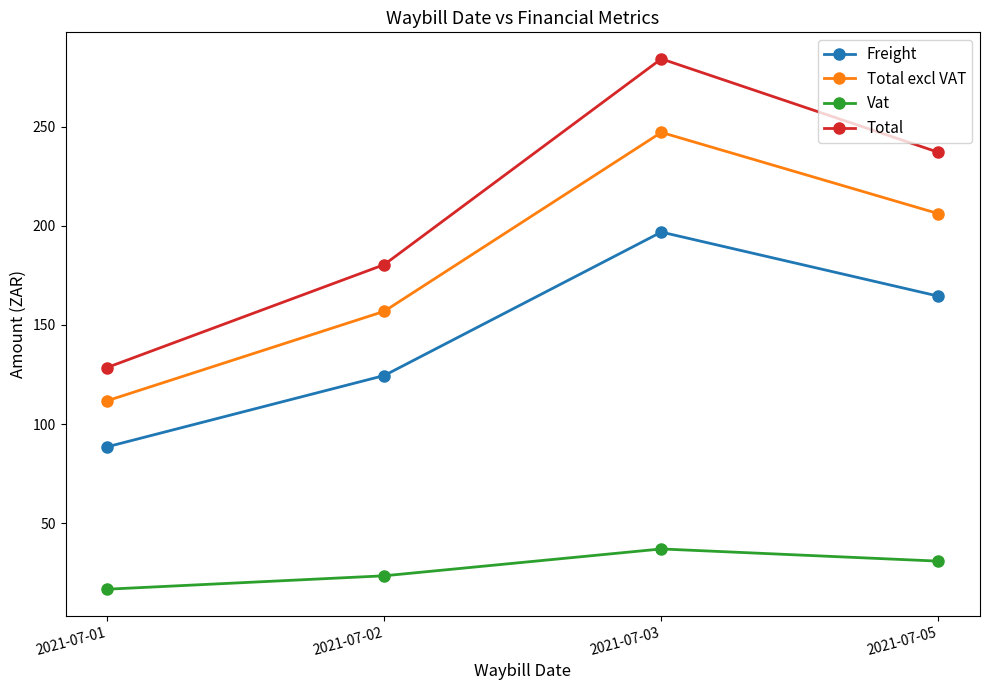

How many data points does each series have?

4